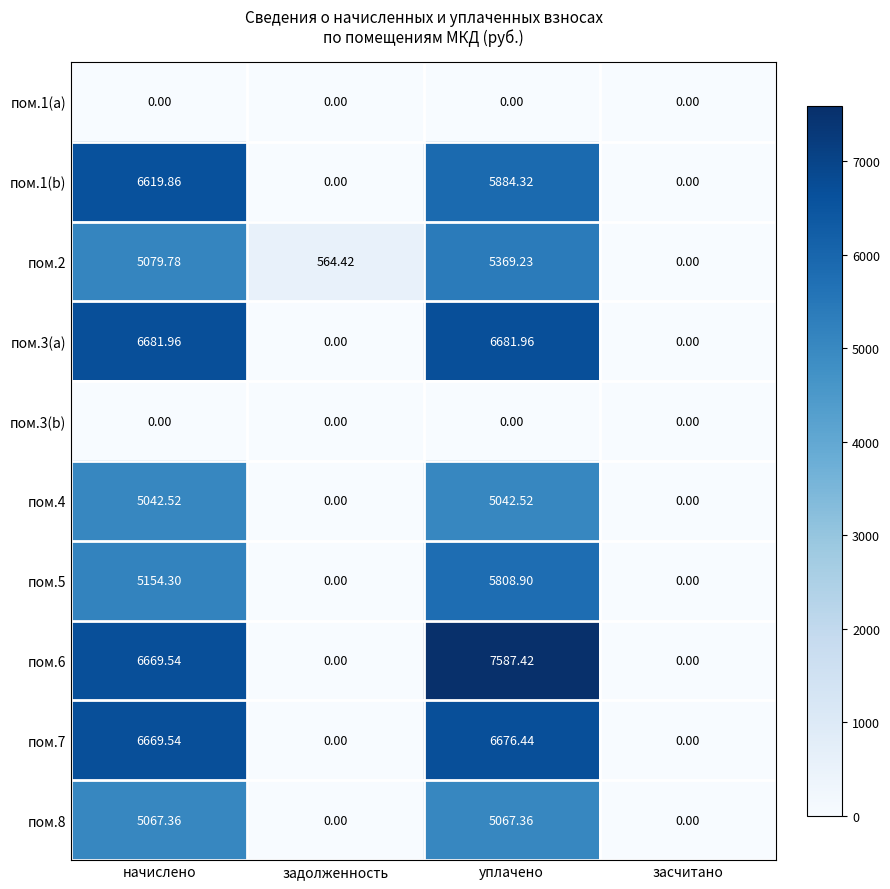

Is the value of пом.6 at начислено greater than the value of пом.2 at уплачено?

Yes